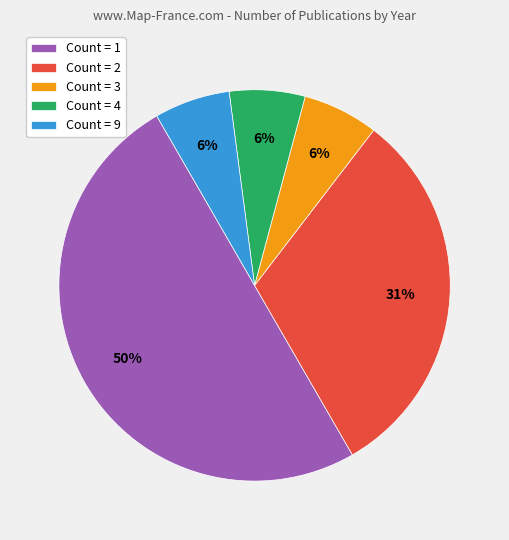

Does Count = 2 account for over 50% of the chart?

No